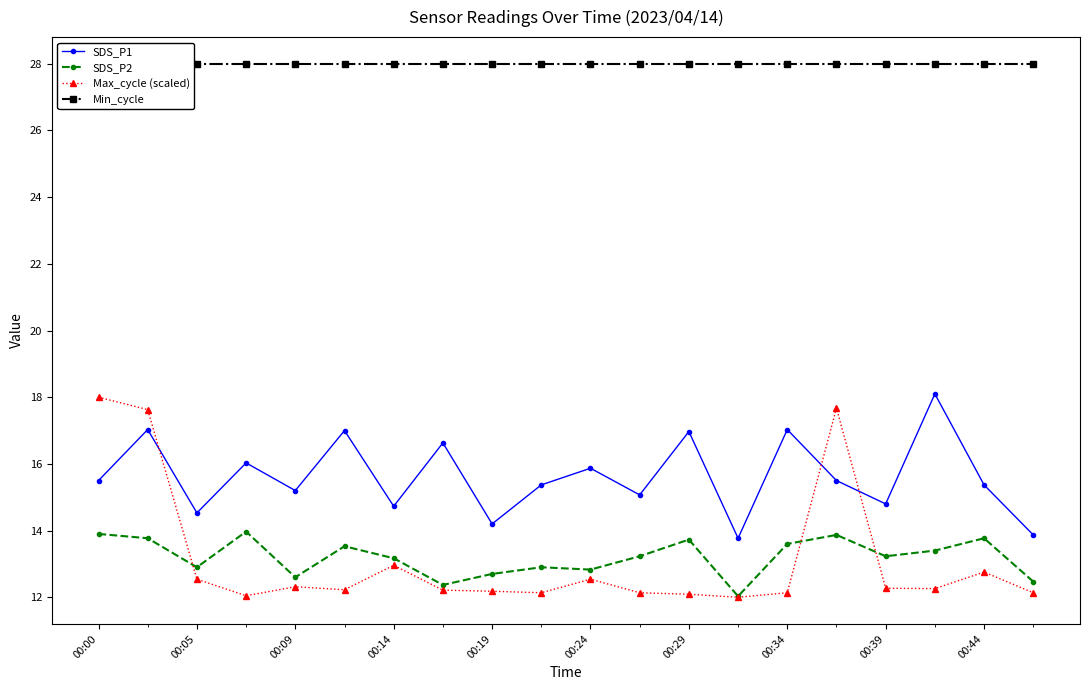

What is the lowest value of the SDS_P1 series?

13.8